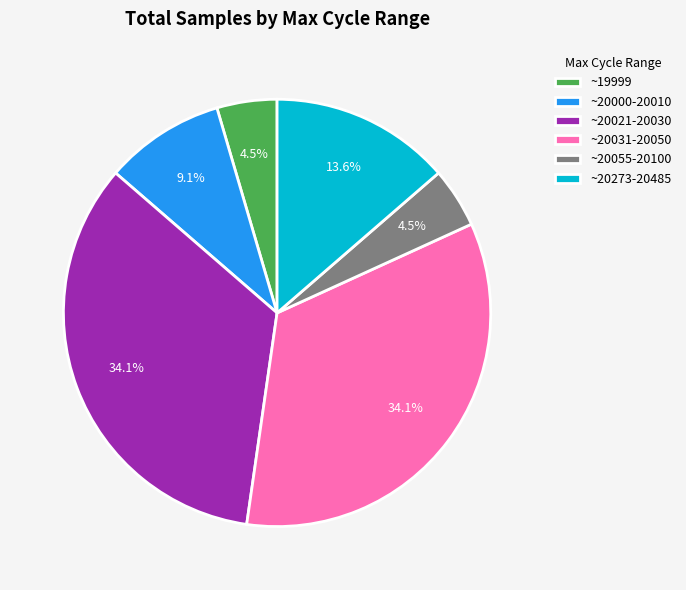

Combined, what portion of the pie is ~20021-20030 and ~19999?

38.6%